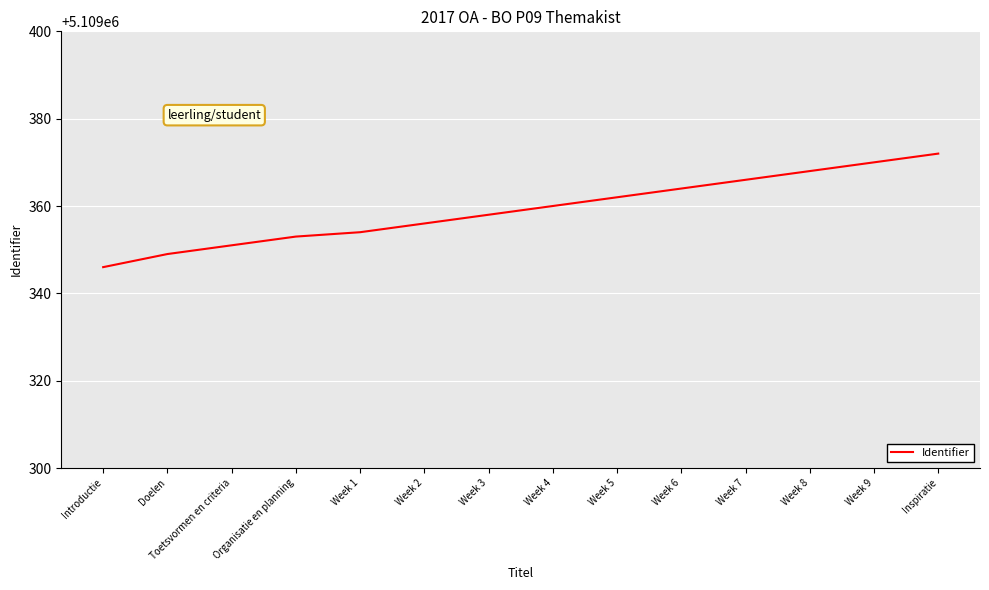

Rank the categories by value from highest to lowest.

Inspiratie, Week 9, Week 8, Week 7, Week 6, Week 5, Week 4, Week 3, Week 2, Week 1, Organisatie en planning, Toetsvormen en criteria, Doelen, Introductie